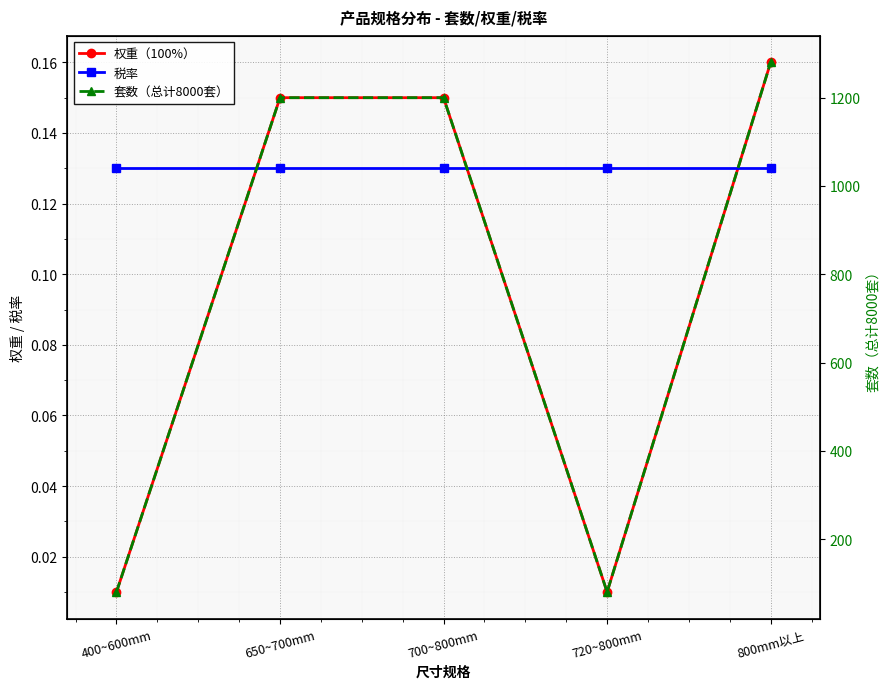

Between 400~600mm and 800mm以上, which series saw the biggest shift?

套数（总计8000套）